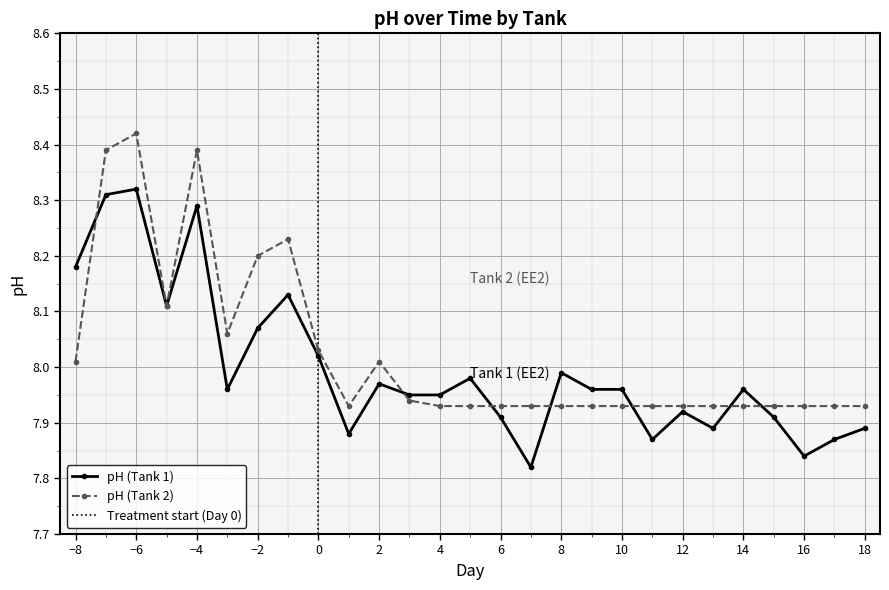

Rank the series at 11 from lowest to highest value.

pH (Tank 1), pH (Tank 2)